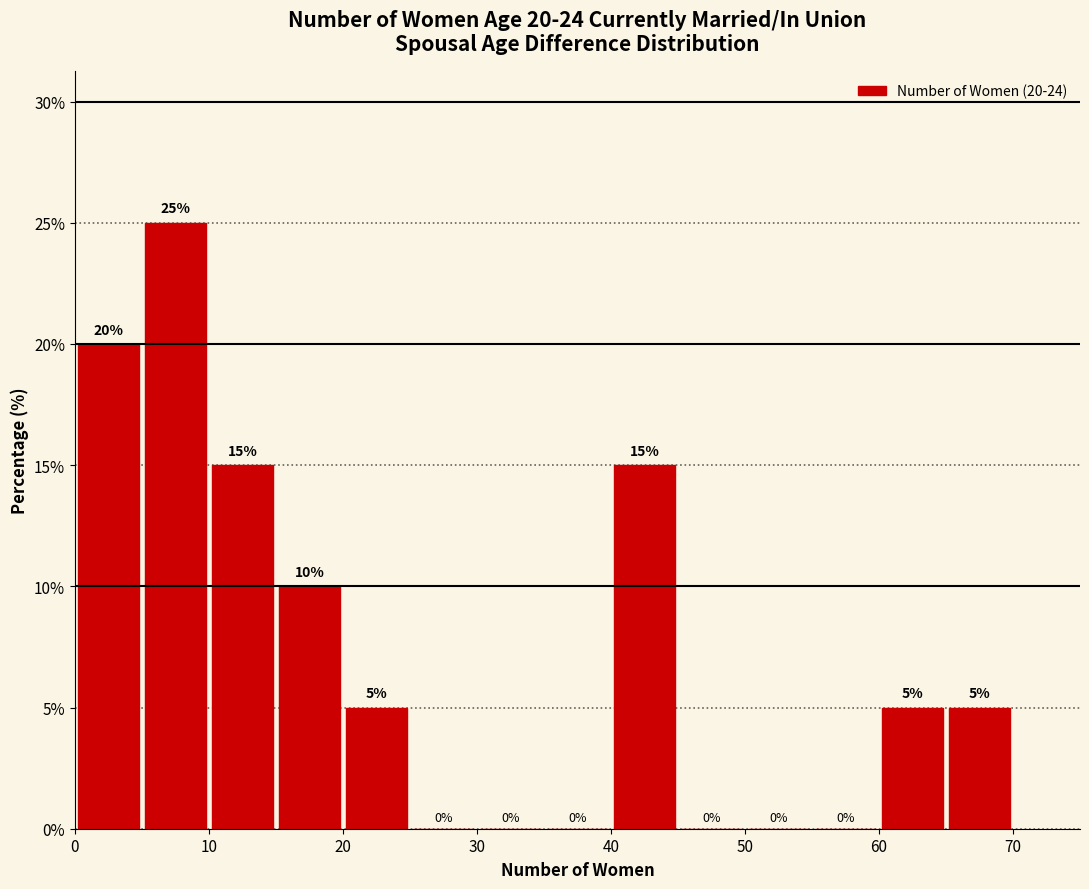

Over which range of the x-axis is the bar tallest?

5 to 10